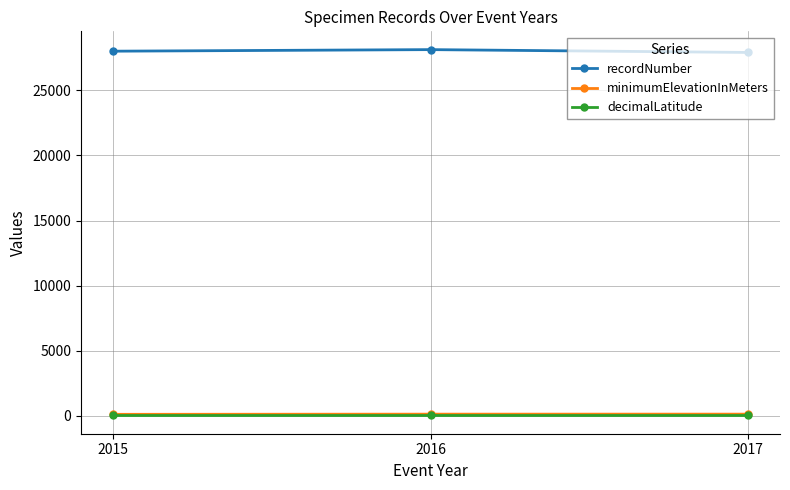

How many data points does each series have?

3